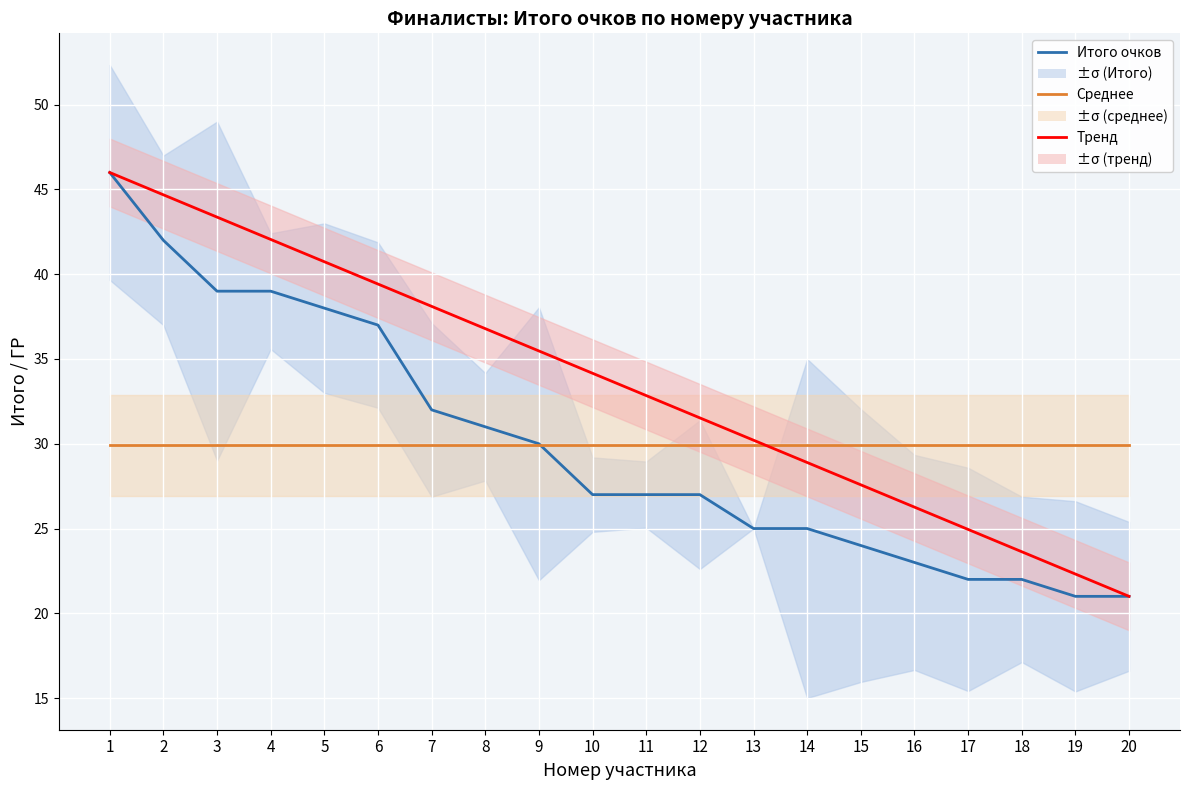

Which series has the largest range (max minus min)?

Итого очков